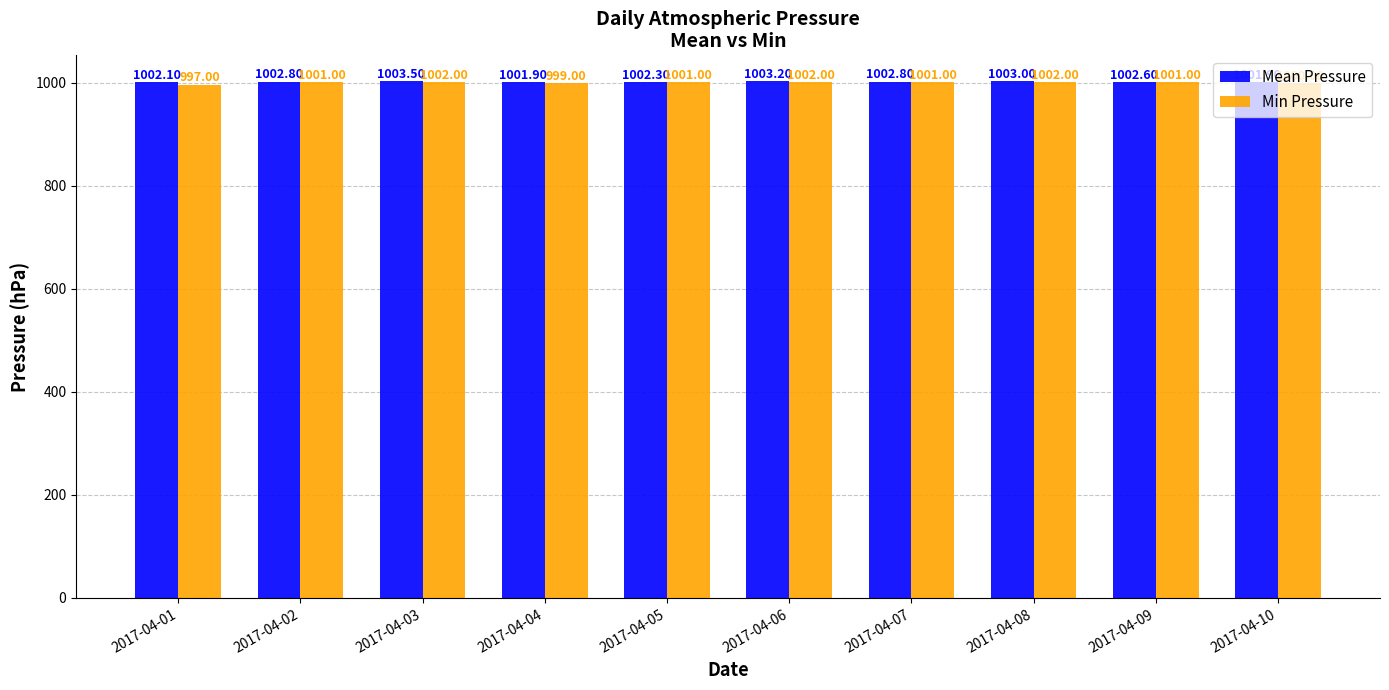

What are all the series names shown in the legend?

Mean Pressure, Min Pressure